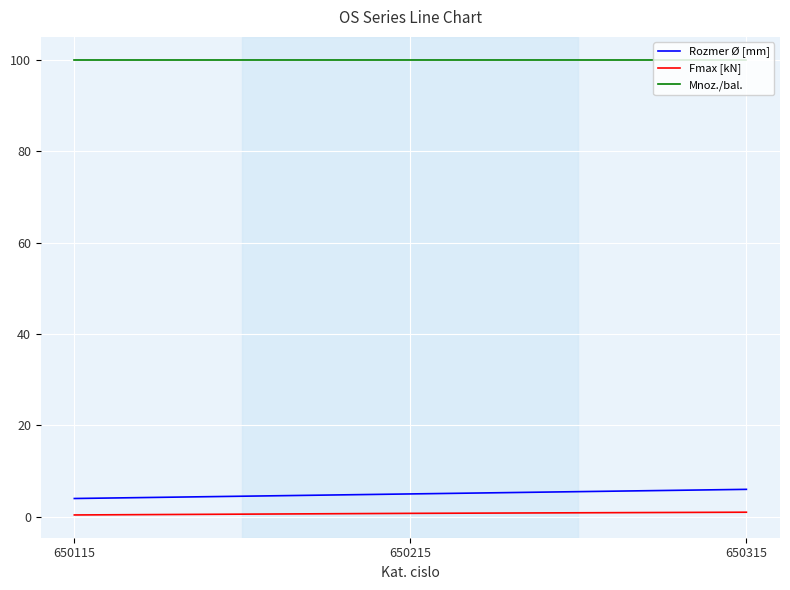

Which series has the largest total across all categories?

Mnoz./bal.